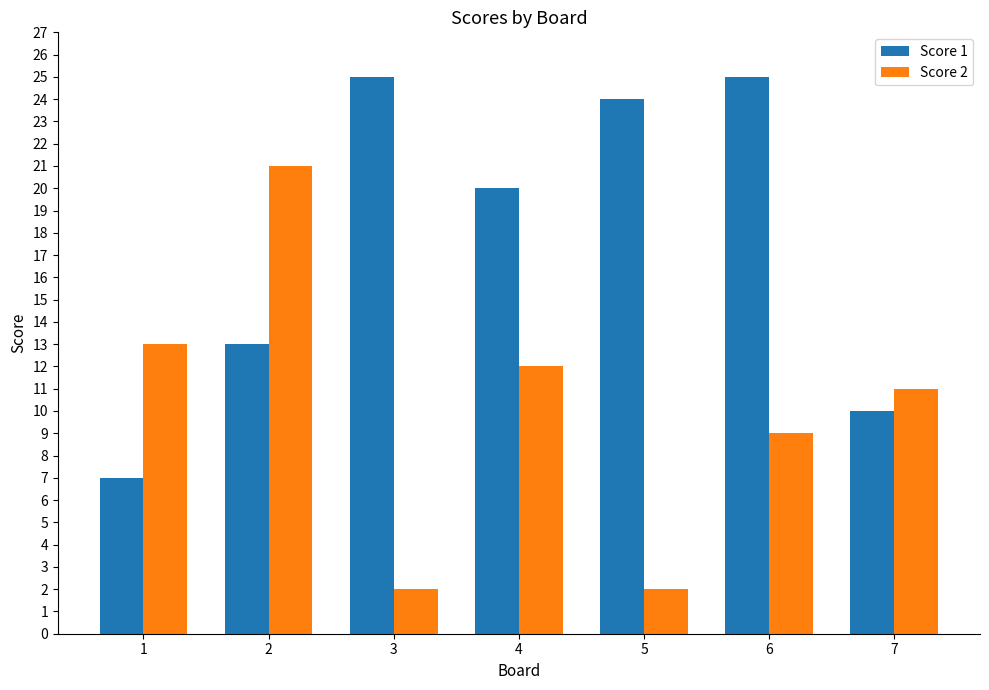

What are all the series names shown in the legend?

Score 1, Score 2